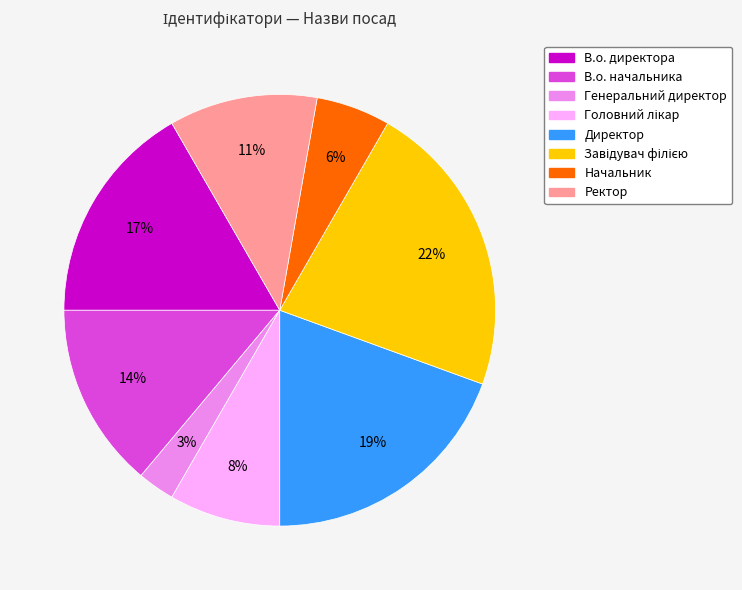

To the nearest percent, what is the difference between the largest and smallest slice percentages?

19%